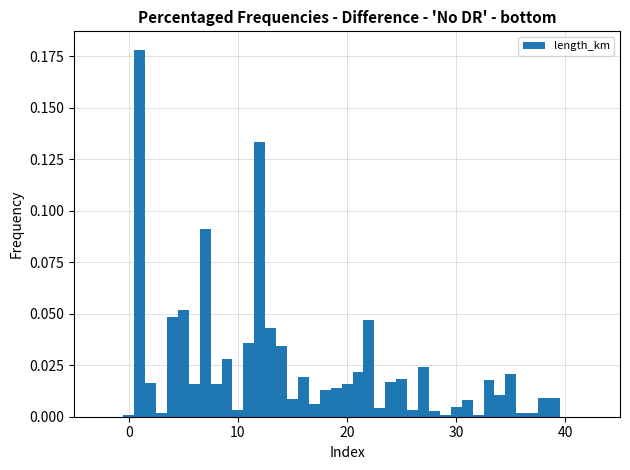

Around what value on the x-axis is the tallest bar? Give the approximate position of its centre, as read against the axis.

1